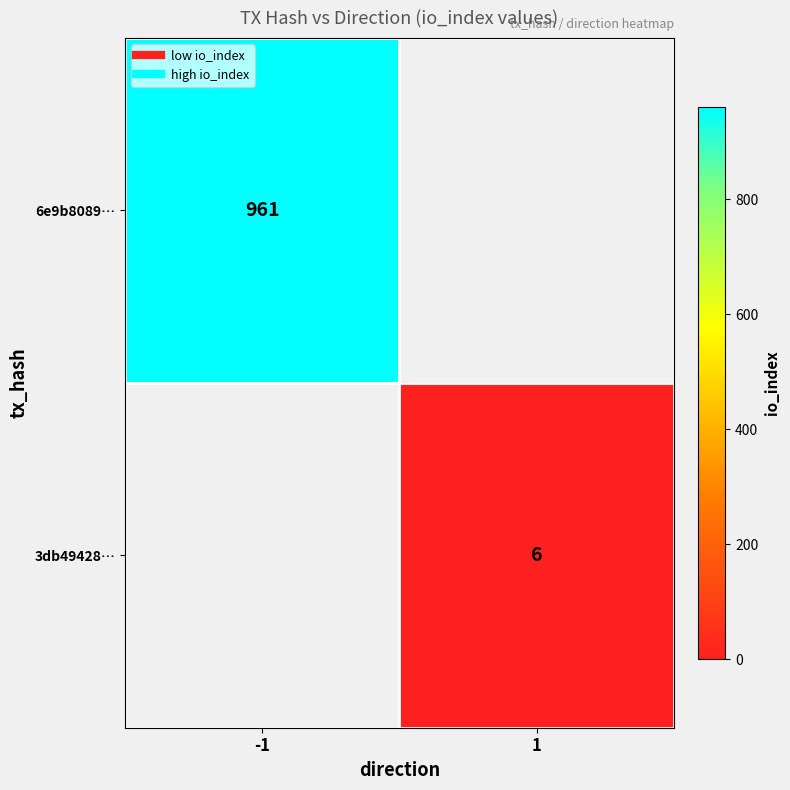

At which label does 3db49428… reach its peak?

1